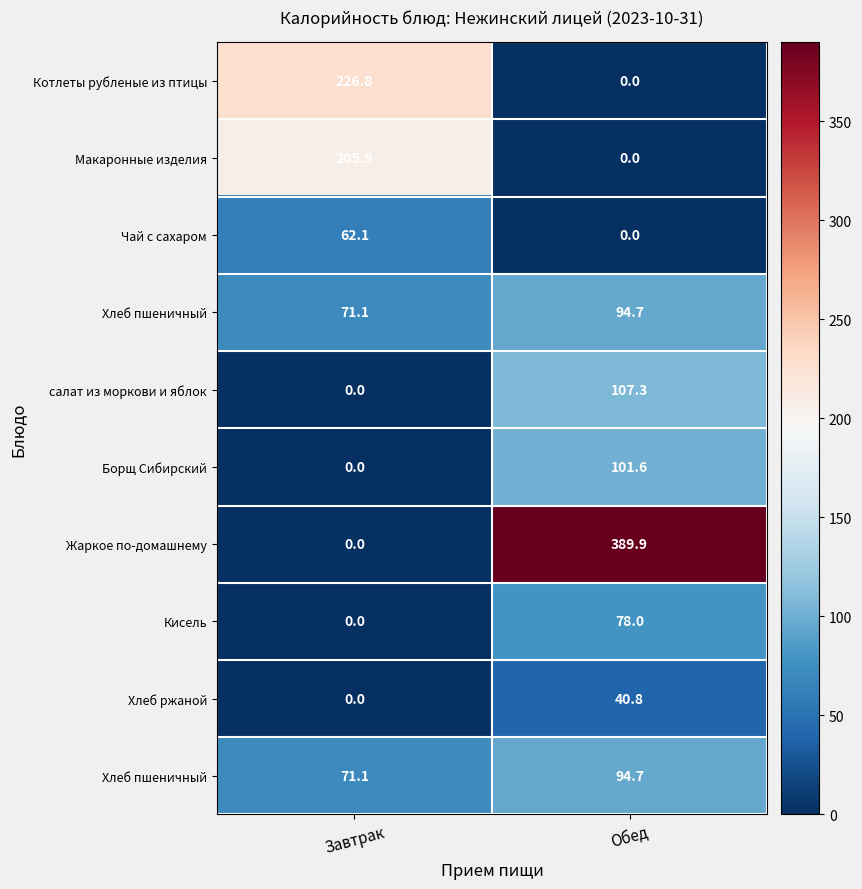

At which category does the chart reach its minimum across all series?

Обед